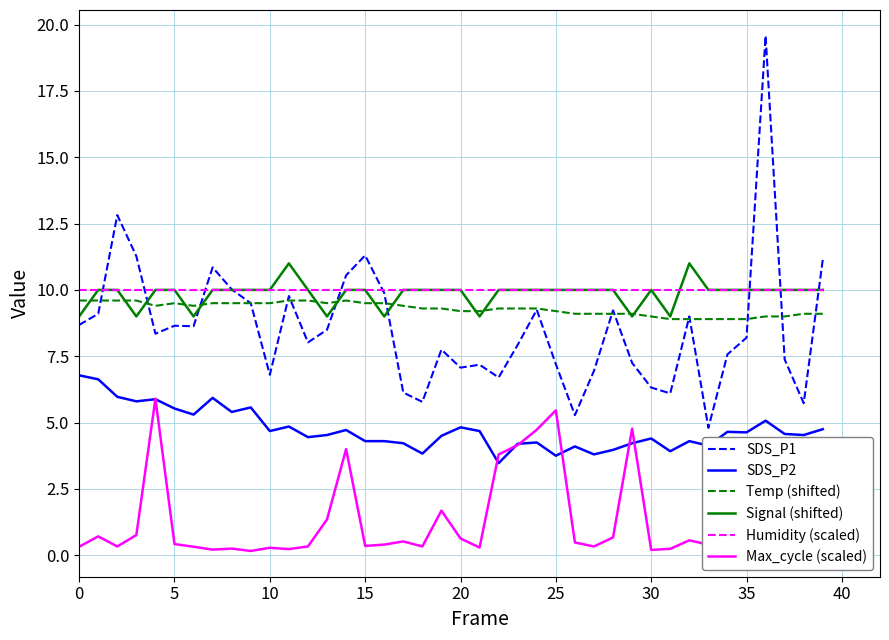

Which series has the widest spread of values?

SDS_P1